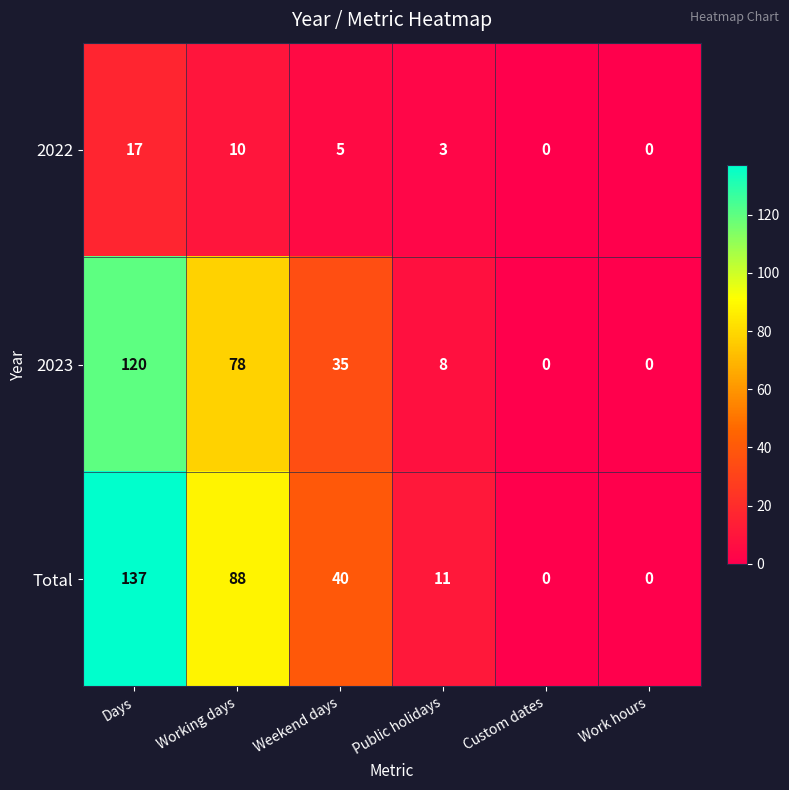

Reading left to right, what are all the values shown in this chart?

2022: Days=17	Working days=10	Weekend days=5	Public holidays=3	Custom dates=0	Work hours=0
2023: Days=120	Working days=78	Weekend days=35	Public holidays=8	Custom dates=0	Work hours=0
Total: Days=137	Working days=88	Weekend days=40	Public holidays=11	Custom dates=0	Work hours=0